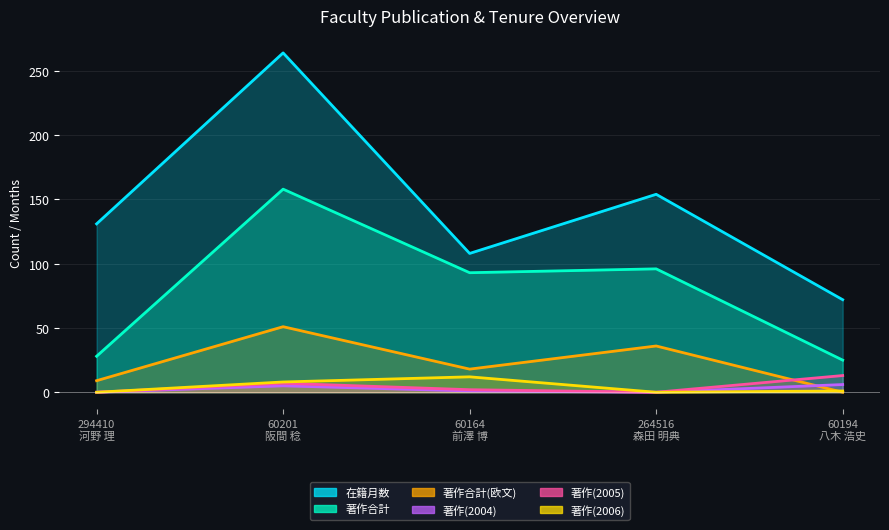

What is the label of the 2nd point from the right?

264516
森田 明典